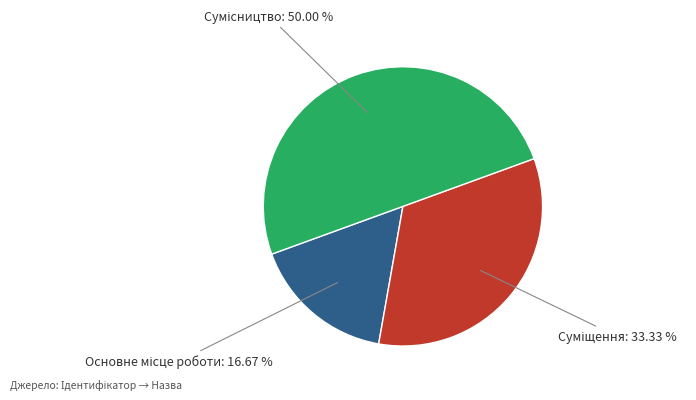

How many slices are in this pie chart?

3